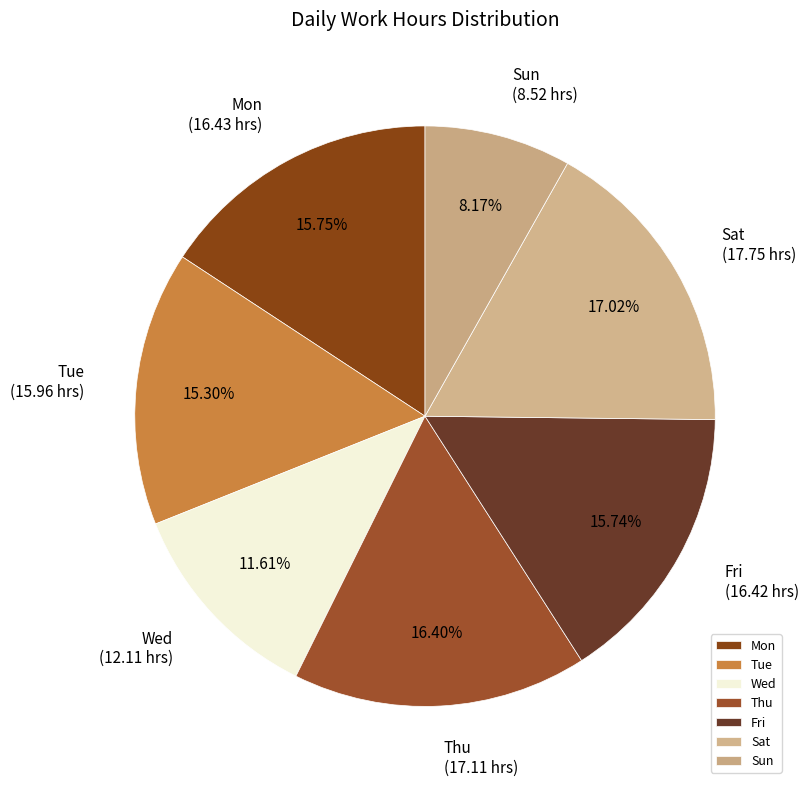

Is Fri the majority of the pie?

No